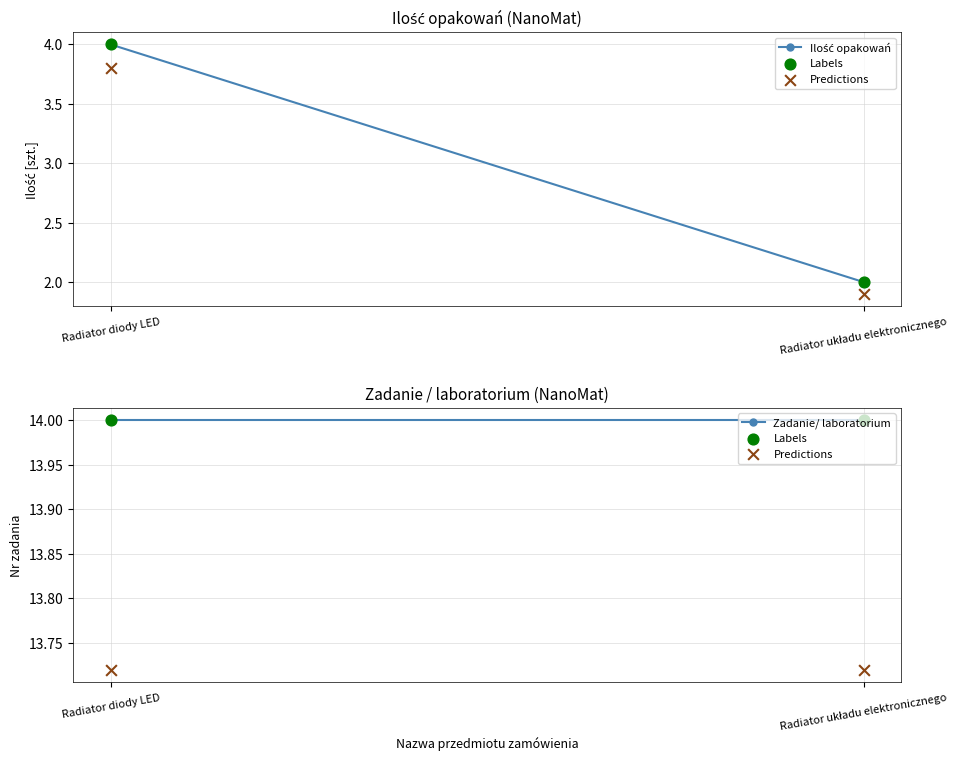

What are all the series names shown in the legend?

Ilość opakowań, Labels, Predictions, Zadanie/ laboratorium